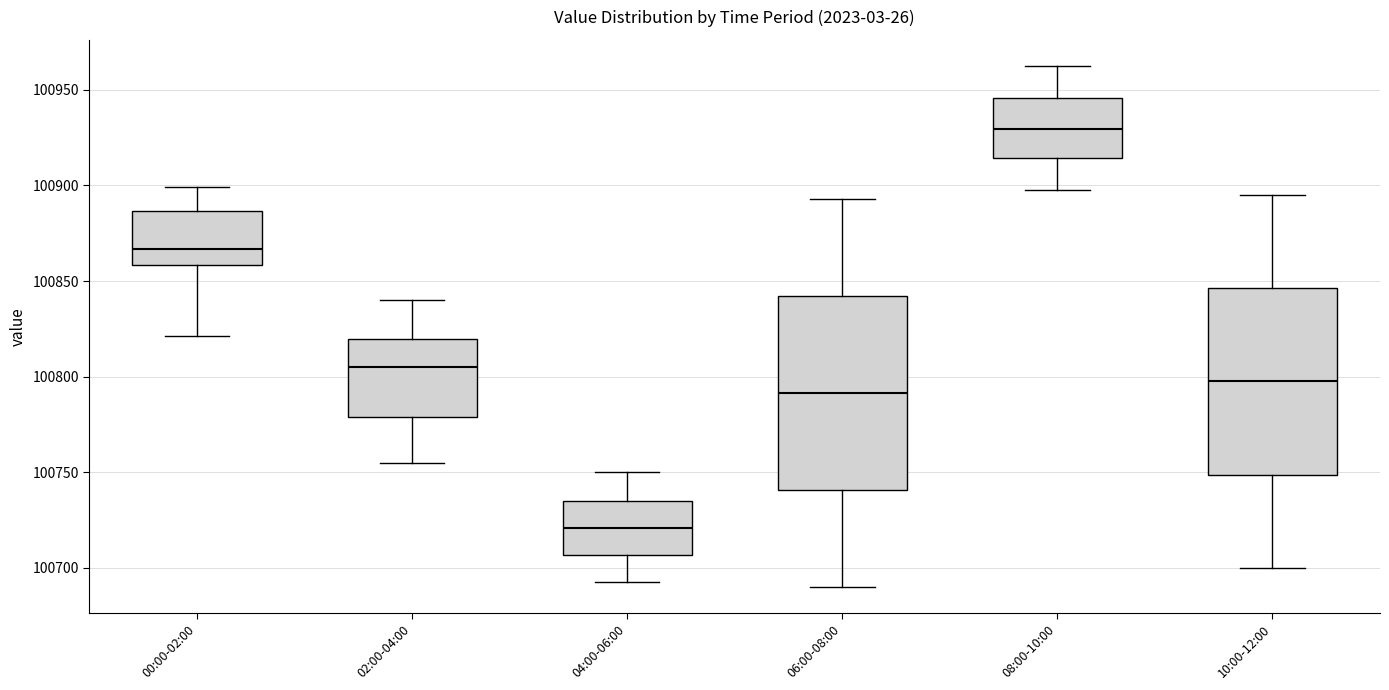

Reading left to right, read every box against the y-axis: the position of its median line, the range the box covers, and the ends of its whiskers. The values are not printed on the chart, so give them approximately, as read against the axis.

00:00-02:00: median 100865, box 100860 to 100885, whiskers 100820 to 100900
02:00-04:00: median 100805, box 100780 to 100820, whiskers 100755 to 100840
04:00-06:00: median 100720, box 100705 to 100735, whiskers 100690 to 100750
06:00-08:00: median 100790, box 100740 to 100840, whiskers 100690 to 100895
08:00-10:00: median 100930, box 100915 to 100945, whiskers 100900 to 100965
10:00-12:00: median 100800, box 100750 to 100845, whiskers 100700 to 100895